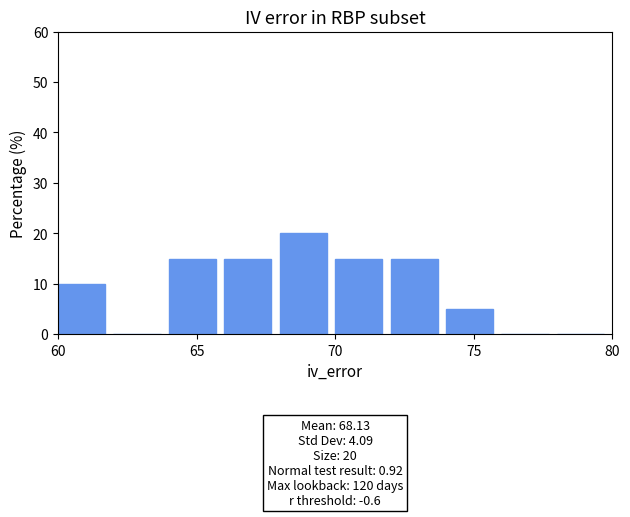

Which range on the x-axis has the tallest bar?

68 to 70